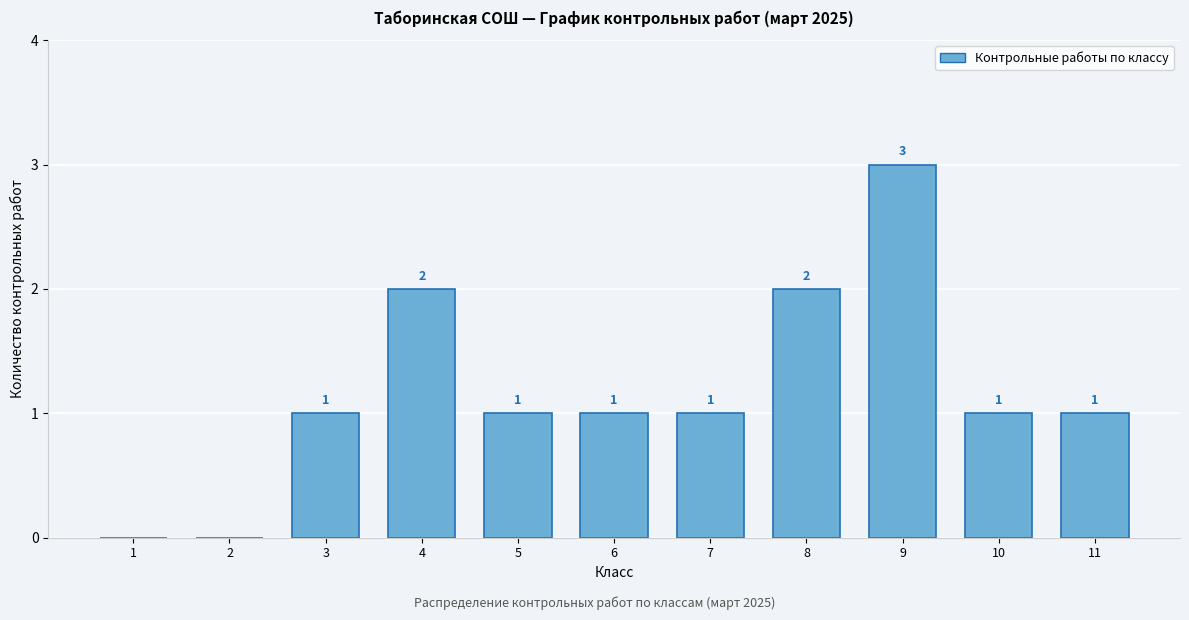

Reading right to left, list all the values displayed in this chart.

11=1	10=1	9=3	8=2	7=1	6=1	5=1	4=2	3=1	2=0	1=0